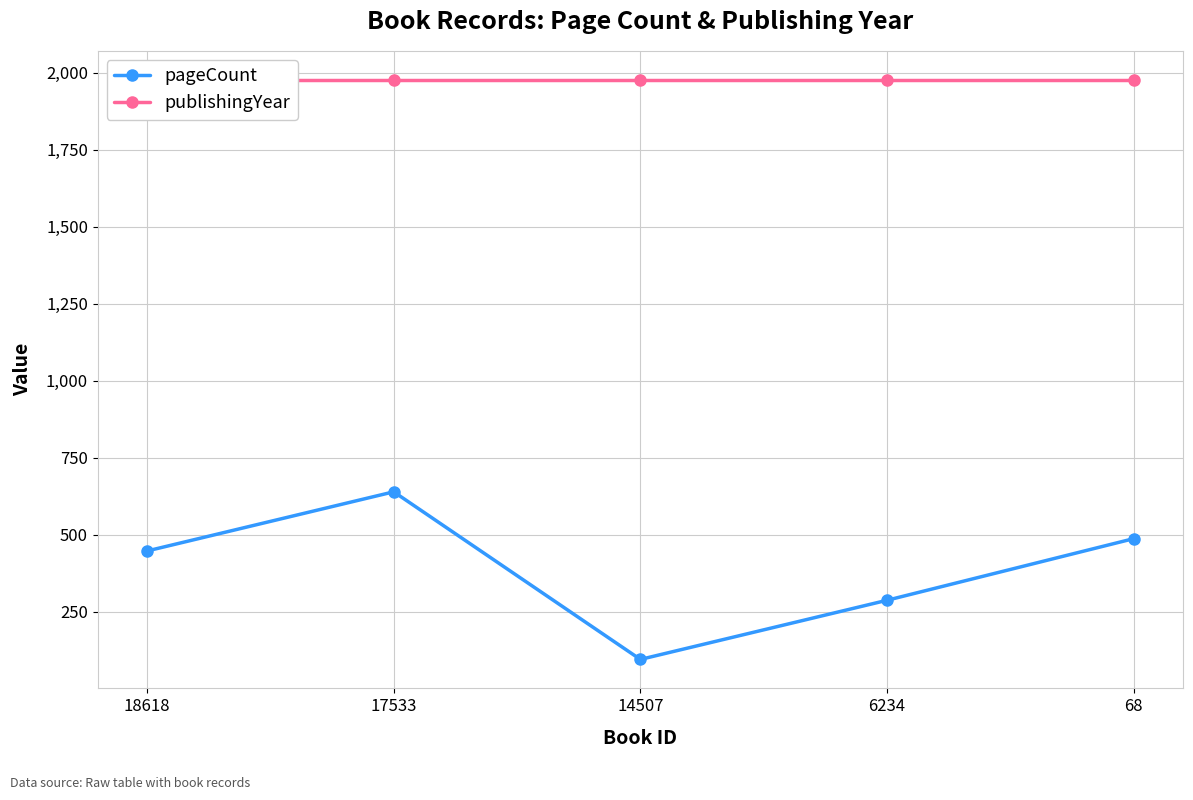

The publishingYear series shows 3387 at 68. True or false?

False